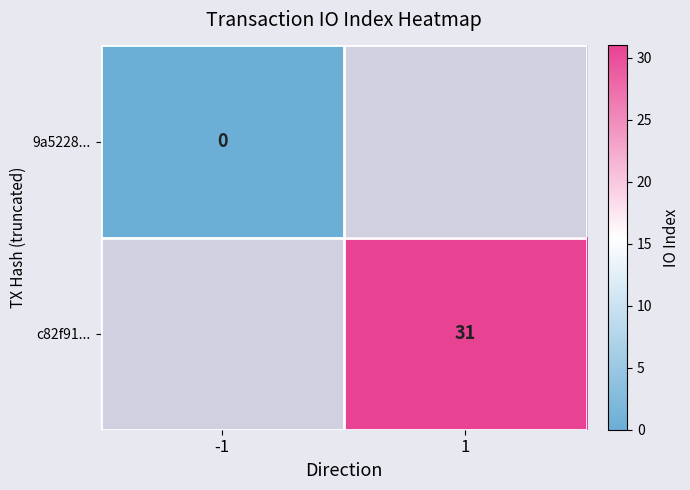

Is it true that c82f91... equals 31 at 1?

True